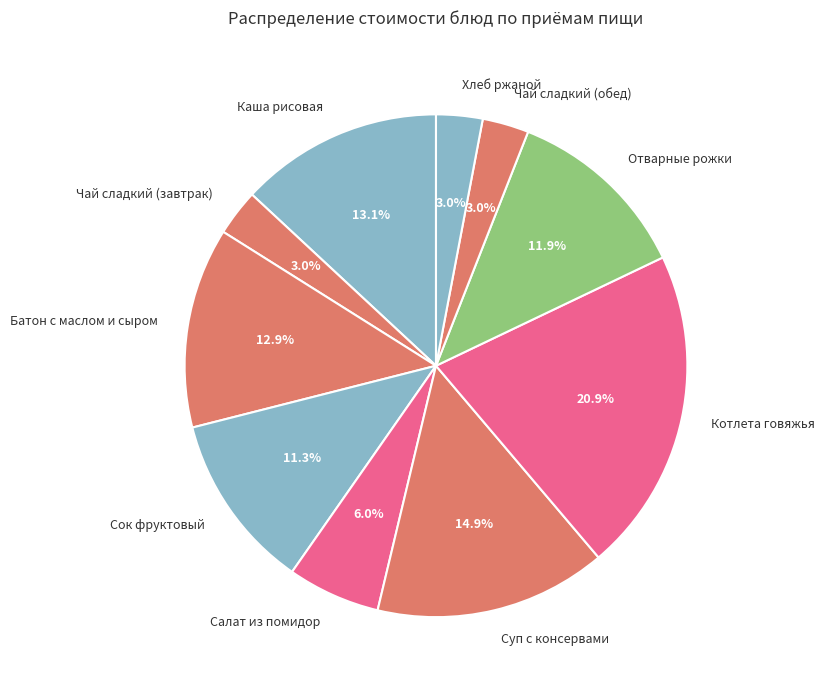

How many slices are in this pie chart?

10